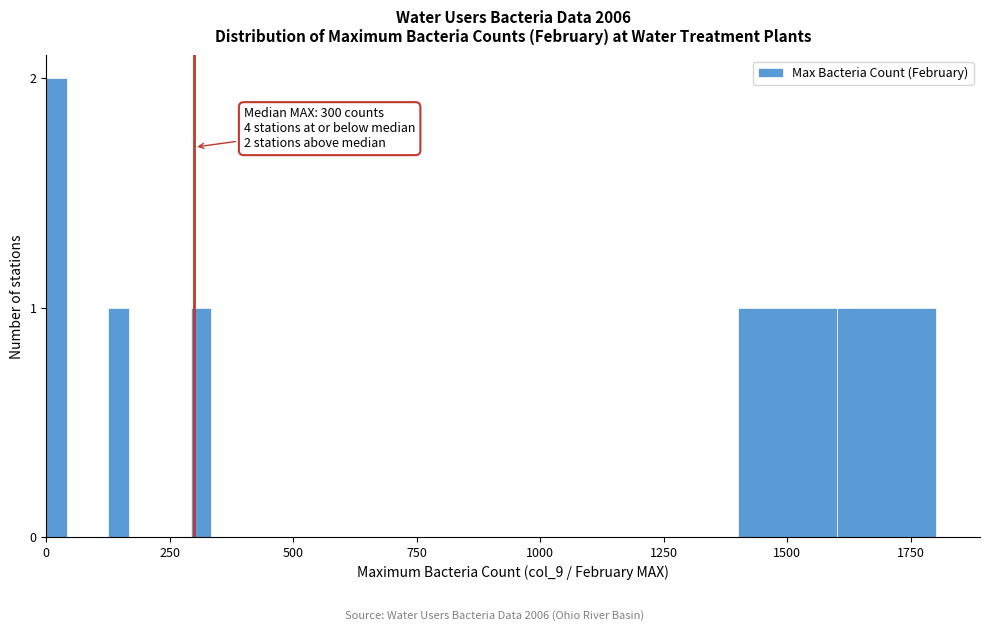

Around what value on the x-axis is the tallest bar? Give the approximate position of its centre, as read against the axis.

0